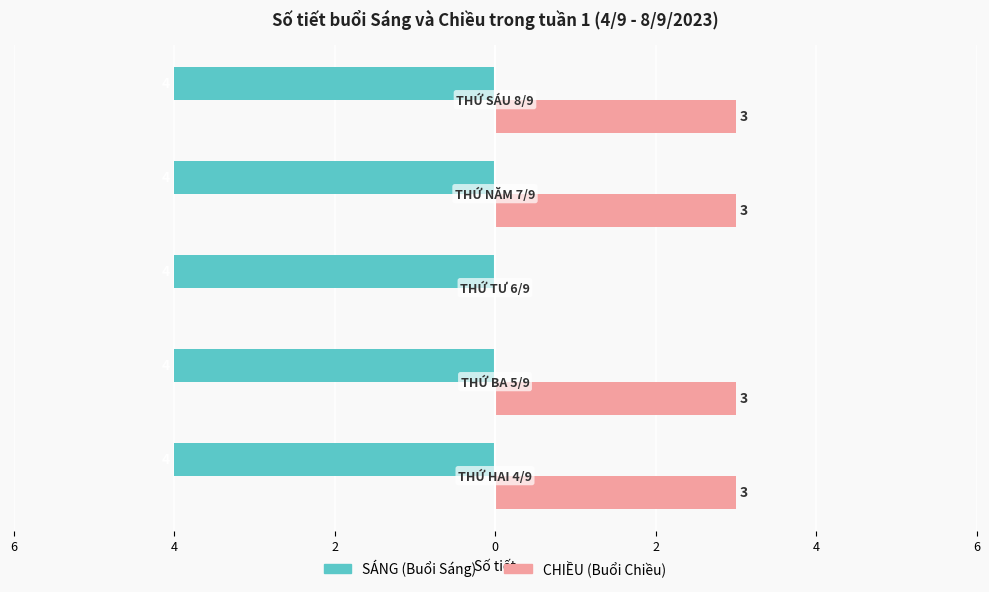

How many distinct data groups are displayed?

2